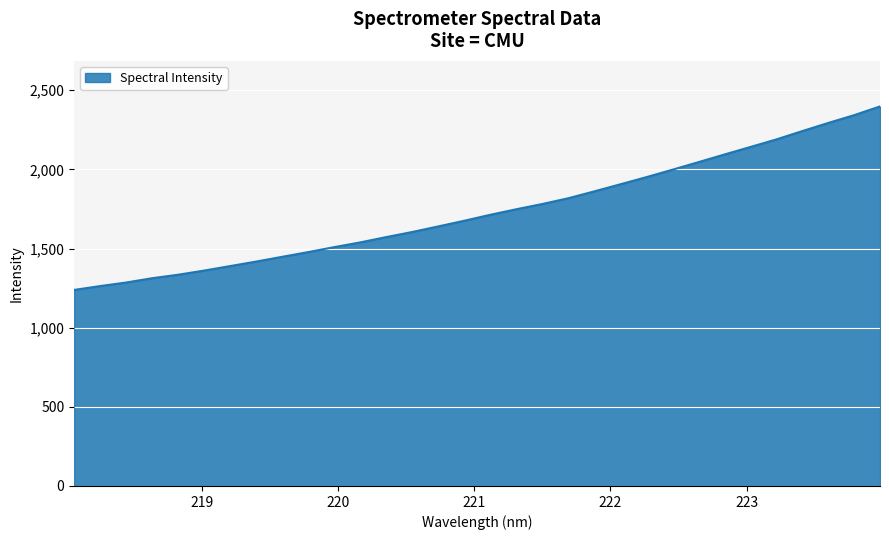

Reading right to left, what are all the values shown in this chart?

2397.9	2342.5	2293.2	2241.8	2189.1	2141.3	2093.8	2045.5	1997.8	1950.9	1905.9	1861.3	1817.8	1781.5	1748.3	1713.4	1675.7	1640.0	1604.7	1572.6	1538.9	1509.1	1477.6	1447.9	1417.9	1389.4	1361.0	1334.7	1312.7	1285.4	1263.0	1238.6